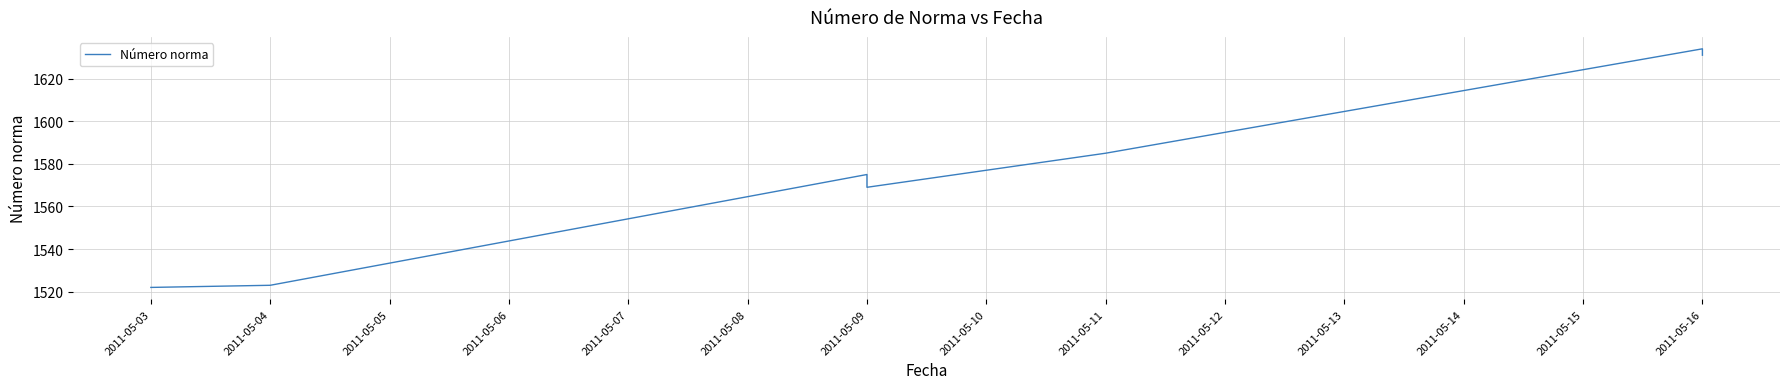

True or false: the data has more than 2 interior local peaks.

False